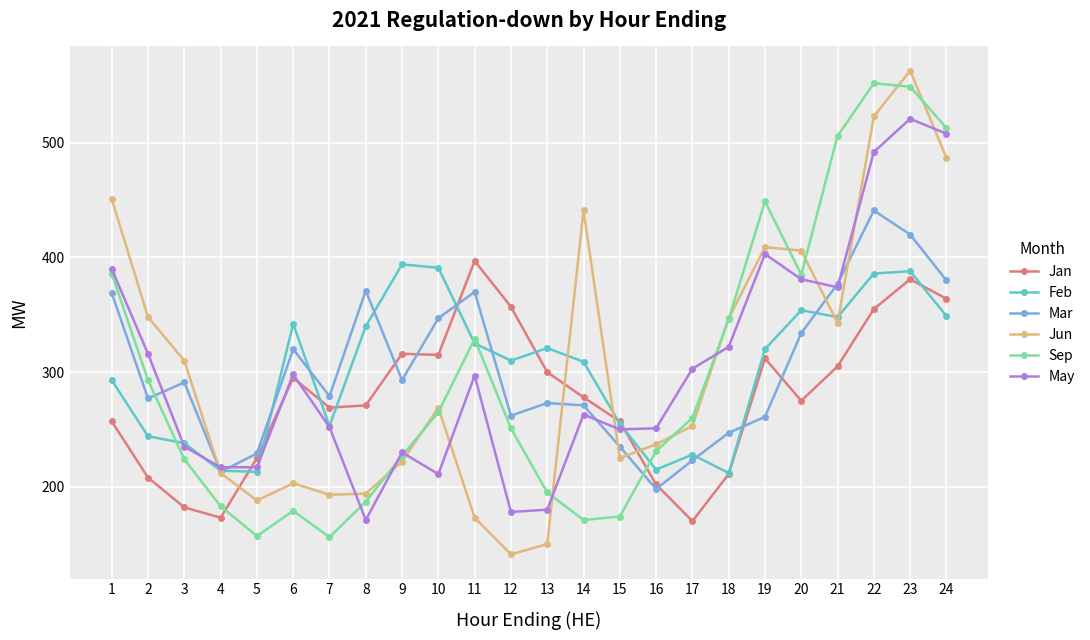

What is the spread (max minus min) of values at 2?

140